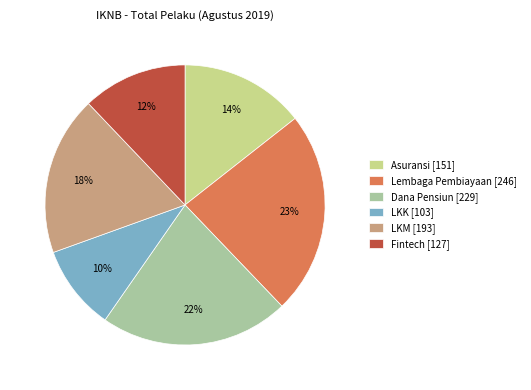

Rank the categories by value from lowest to highest.

LKK, Fintech, Asuransi, LKM, Dana Pensiun, Lembaga Pembiayaan